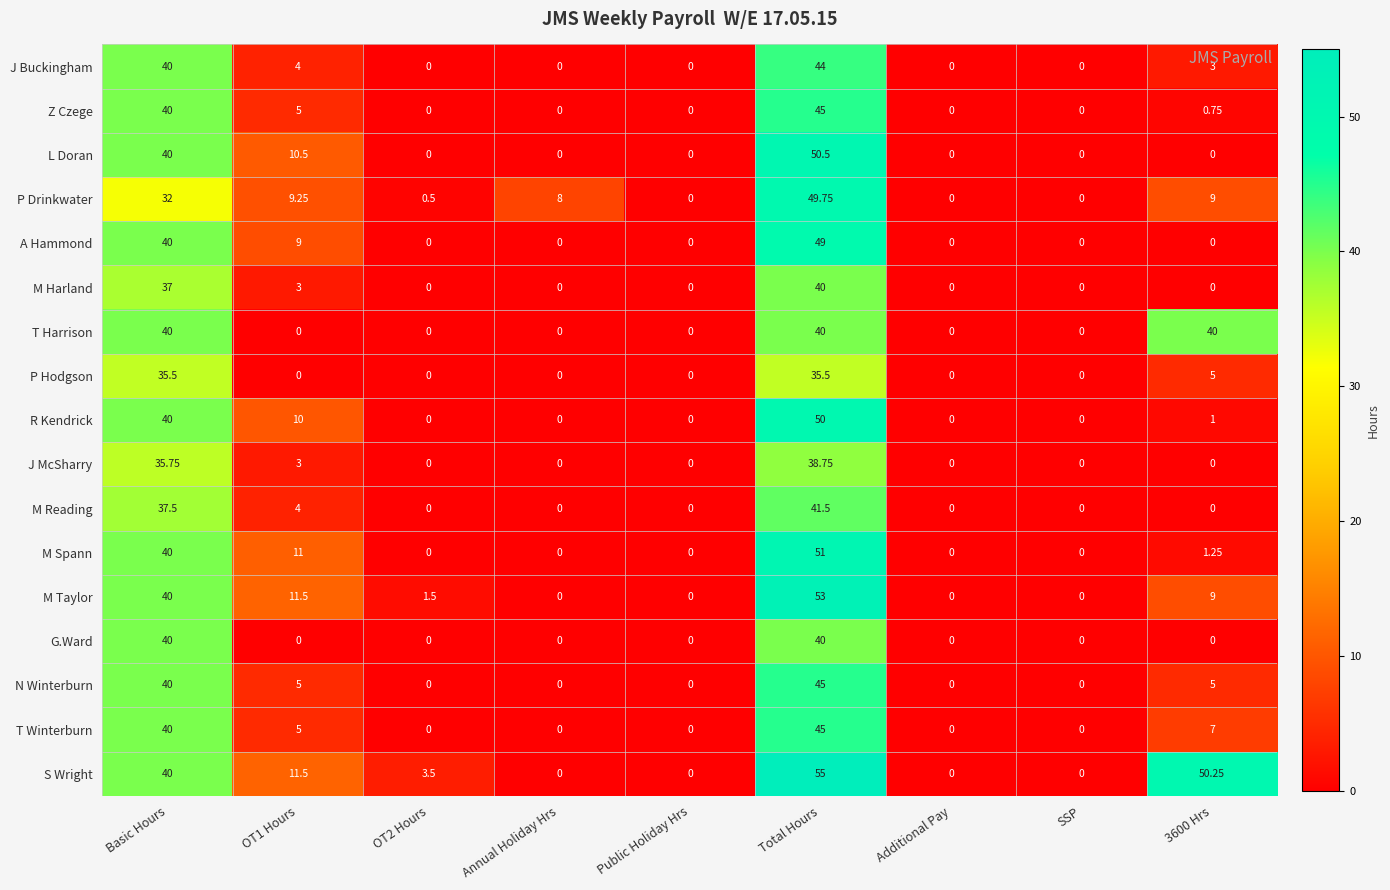

Which series has the largest range (max minus min)?

S Wright